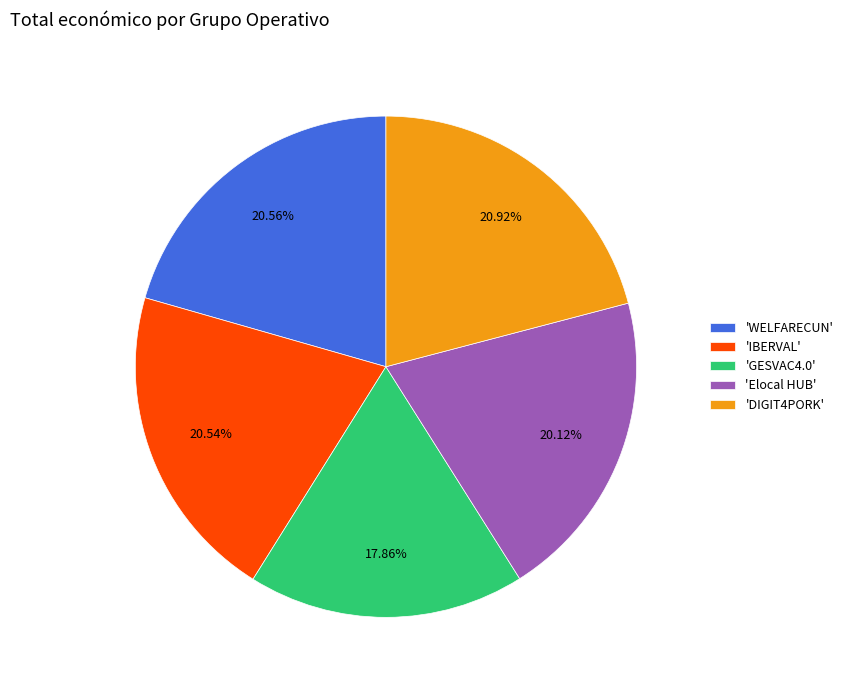

How many slices are in this pie chart?

5